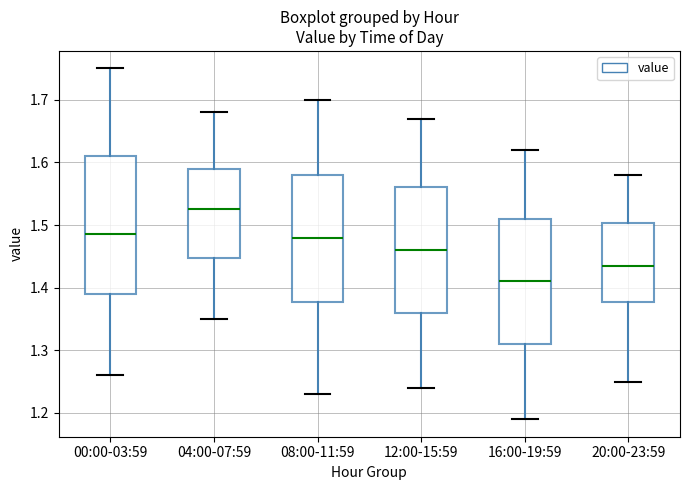

Which box's median line is the highest?

04:00-07:59